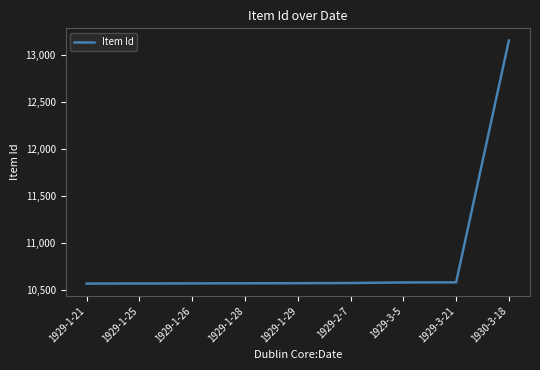

The chart shows a value of 10570 at 1929-2-7. True or false?

True